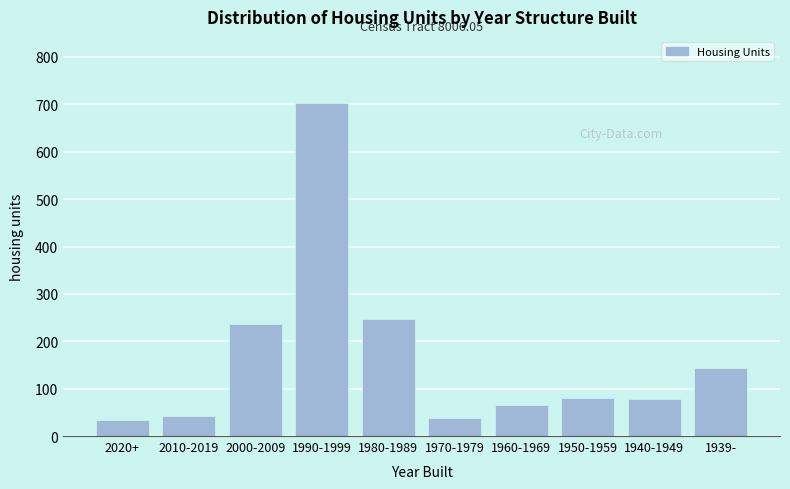

What is the sum of all values?

1667